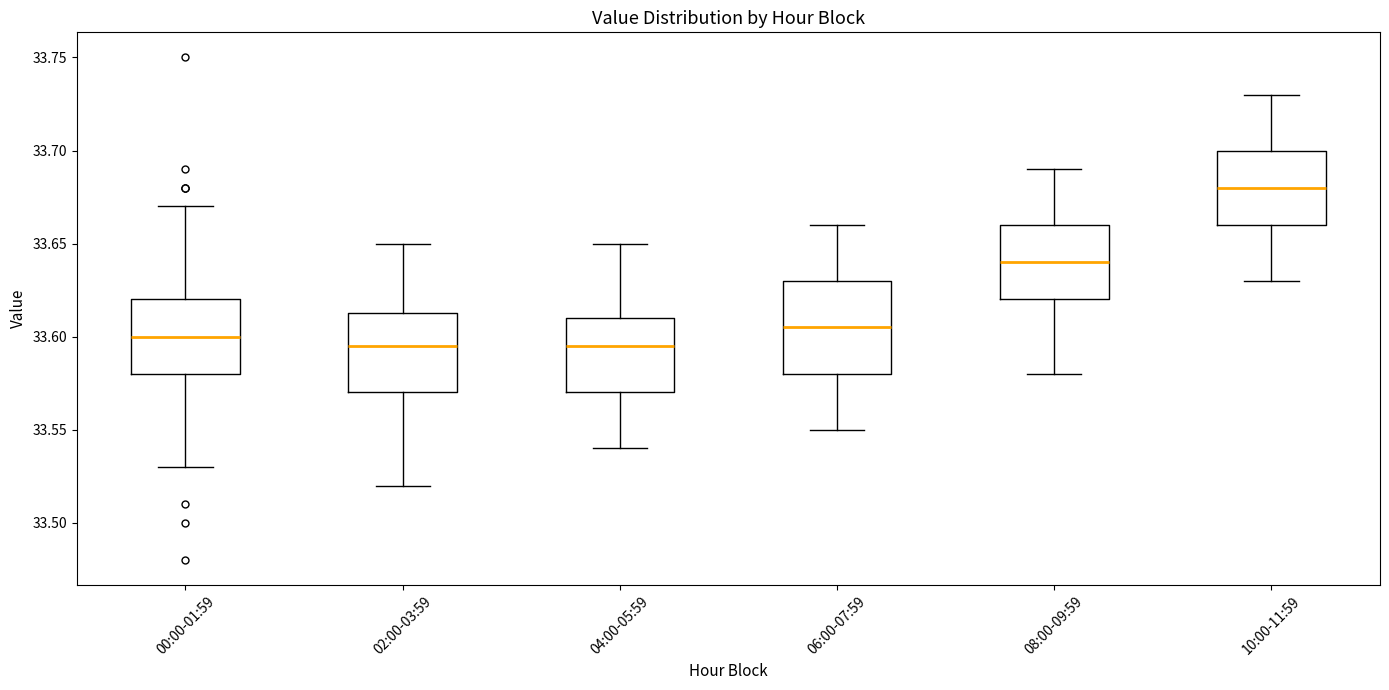

Comparing the boxes themselves (not the whiskers), which one is the tallest?

06:00-07:59